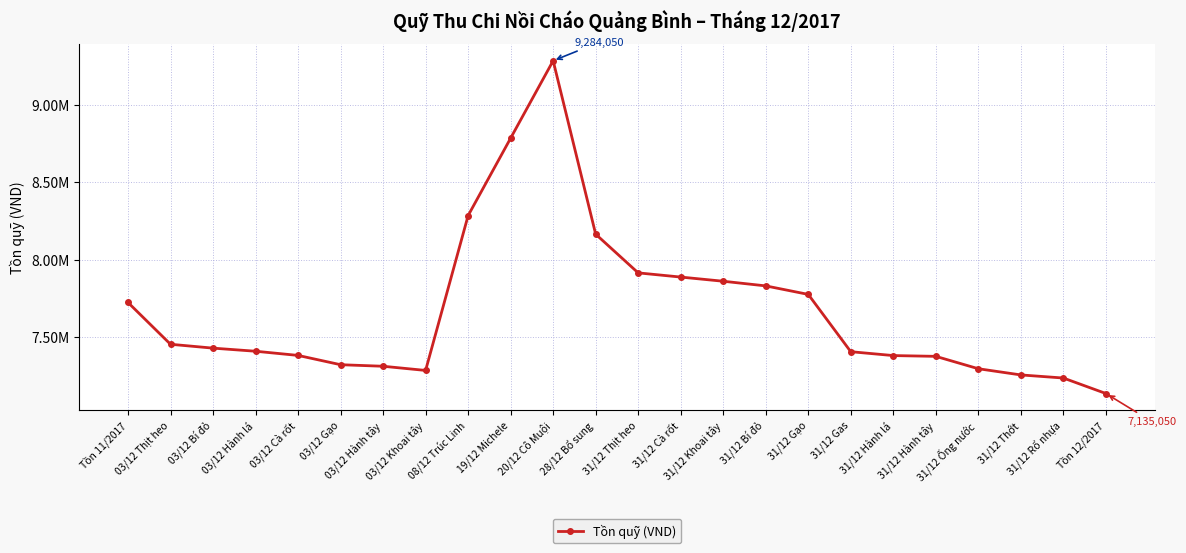

The chart shows a value of 3312164 at 08/12 Trúc Linh. True or false?

False